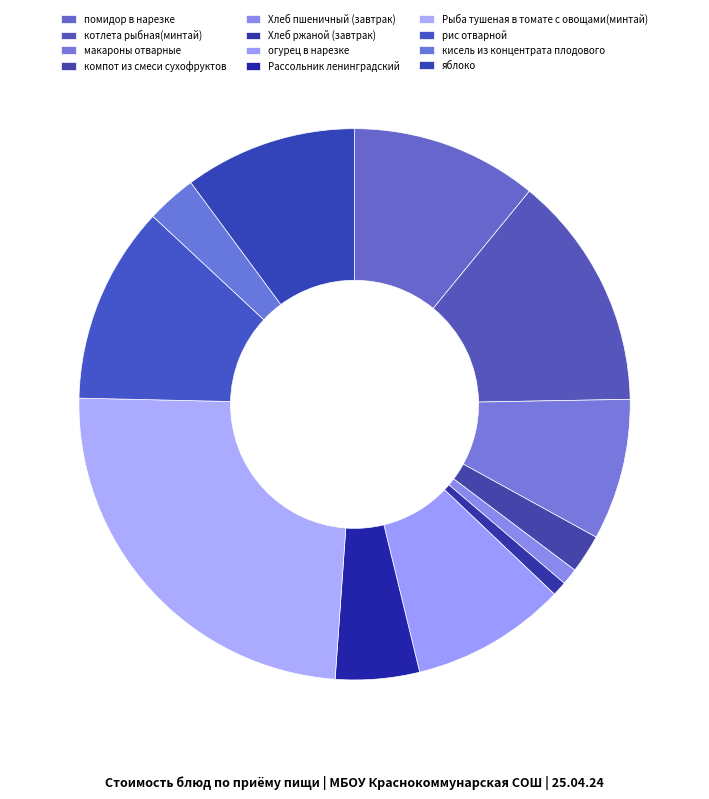

How many slices are in this pie chart?

12